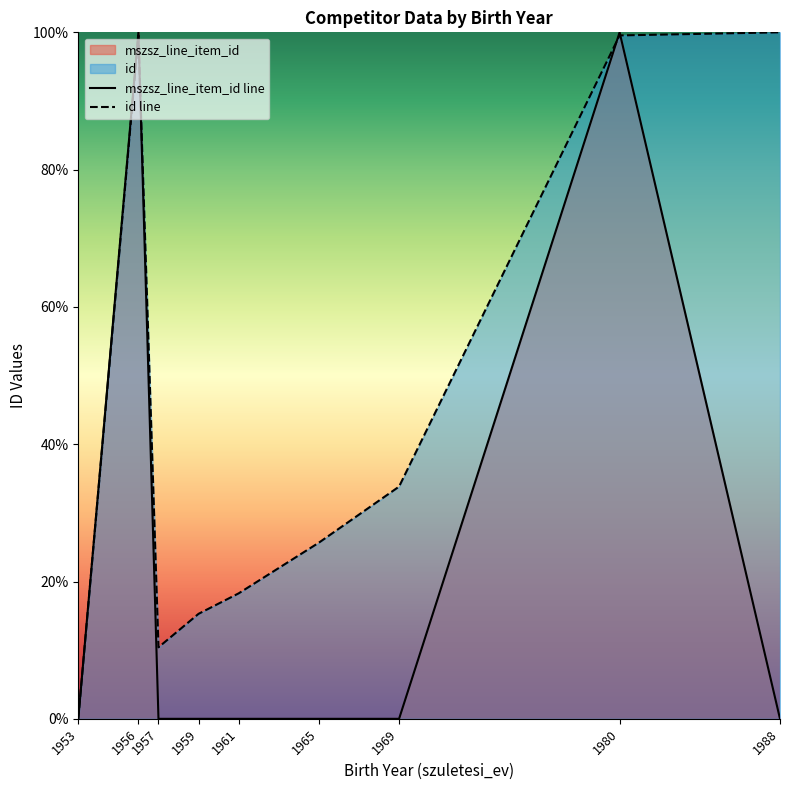

True or false: id line and mszsz_line_item_id line intersect in this chart.

True